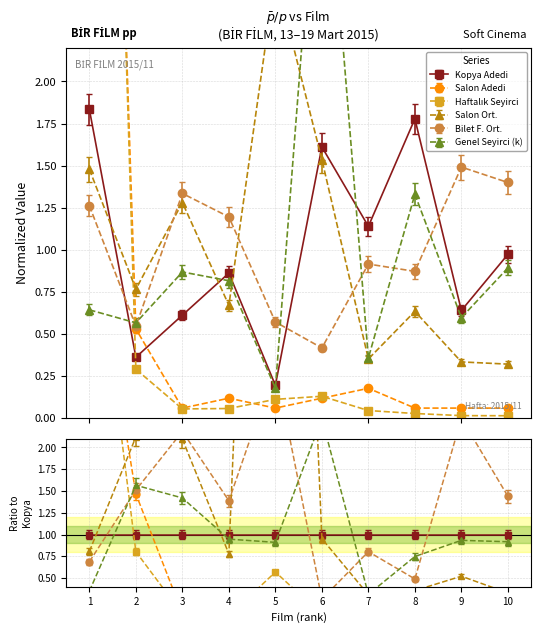

How many times do Kopya Adedi and Haftalık Seyirci cross each other?

1